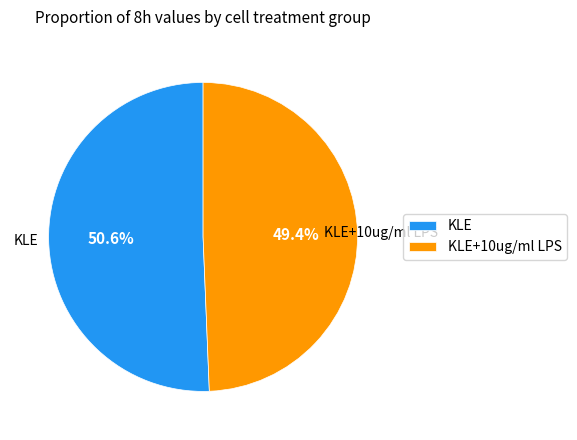

The KLE slice represents 51% of the pie. True or false?

True